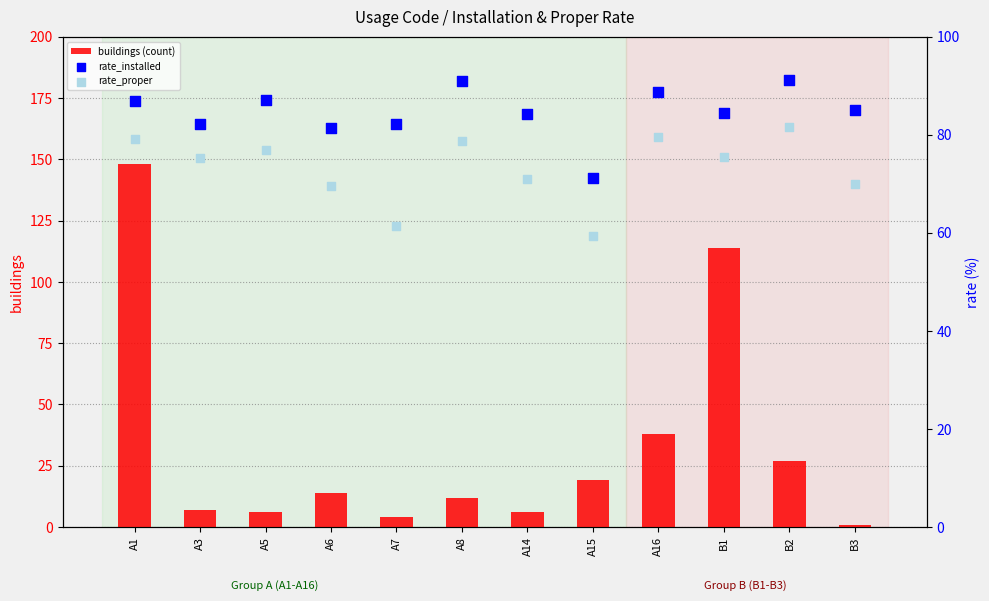

At how many categories does at least one series exceed 108?

2